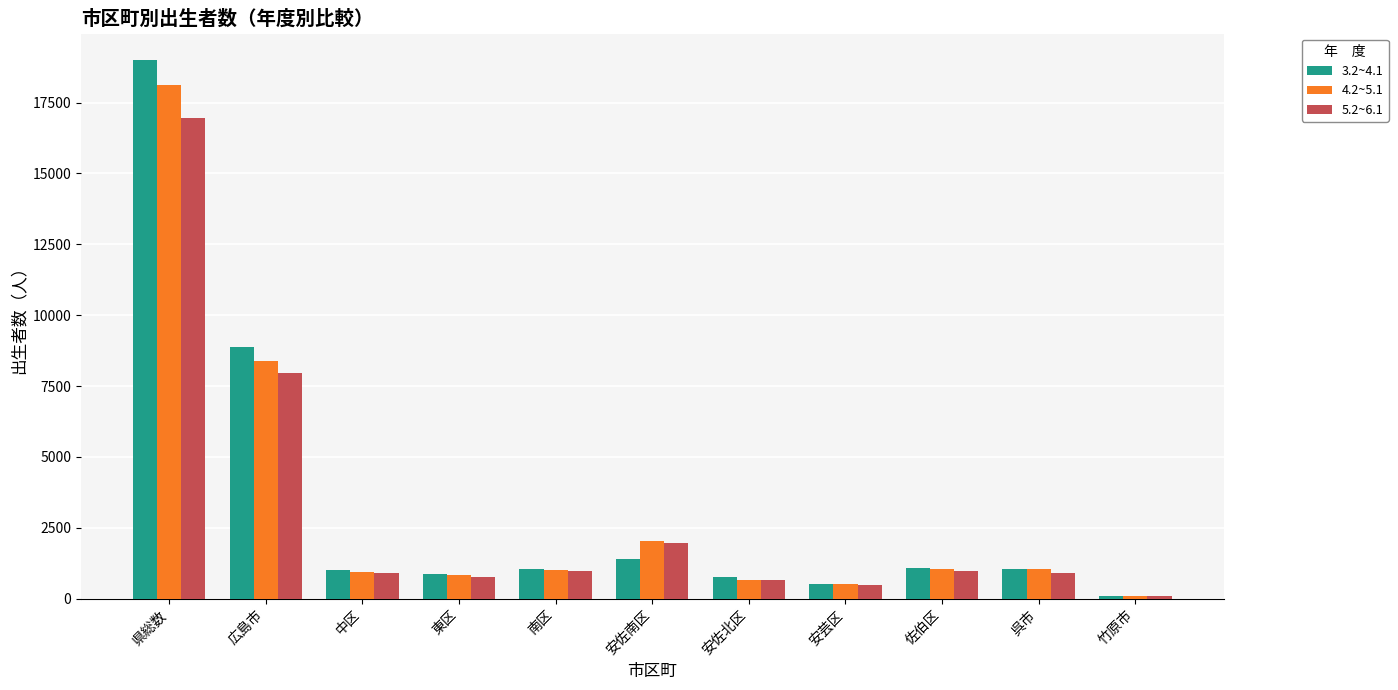

True or false: 5.2~6.1 has a value of 981 at 南区.

True